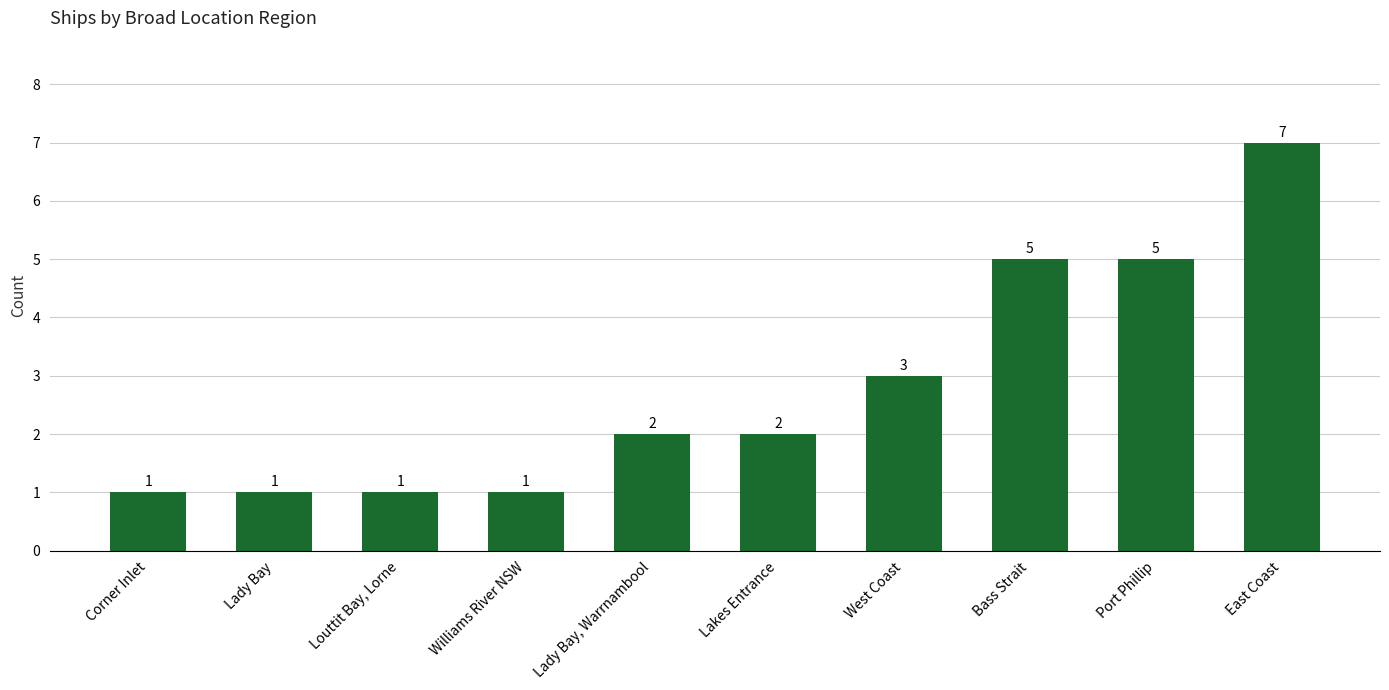

True or false: the data shows 3 at West Coast.

True